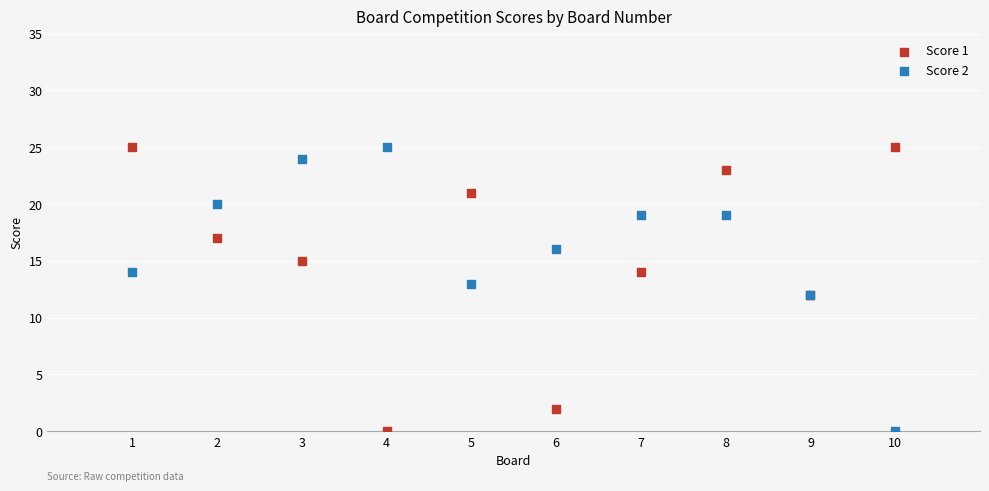

What is the X range (max minus min) for the scatter plot?

9